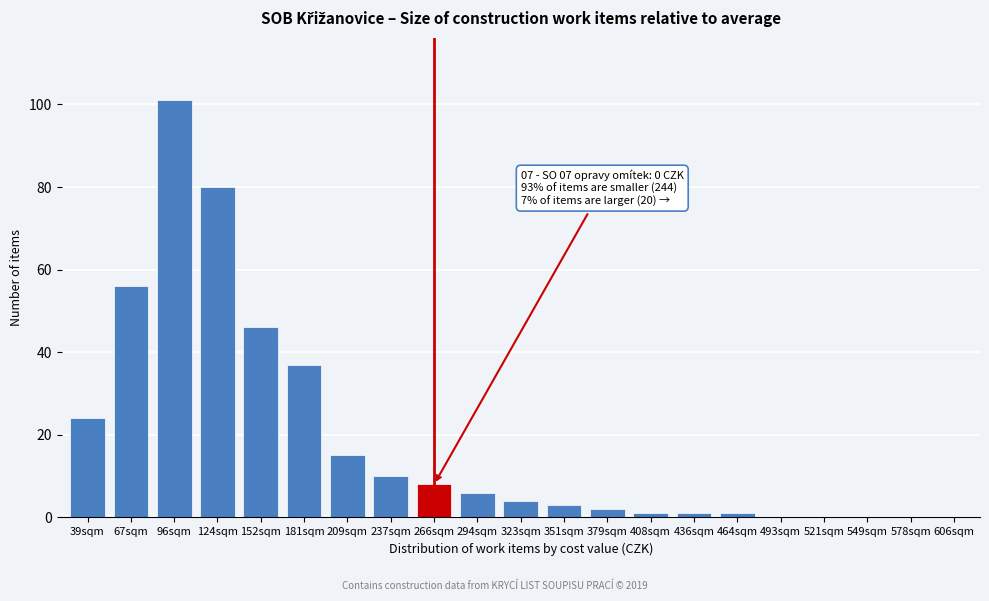

Reading right to left, list all the values displayed in this chart.

606sqm=0	578sqm=0	549sqm=0	521sqm=0	493sqm=0	464sqm=1	436sqm=1	408sqm=1	379sqm=2	351sqm=3	323sqm=4	294sqm=6	266sqm=8	237sqm=10	209sqm=15	181sqm=37	152sqm=46	124sqm=80	96sqm=101	67sqm=56	39sqm=24